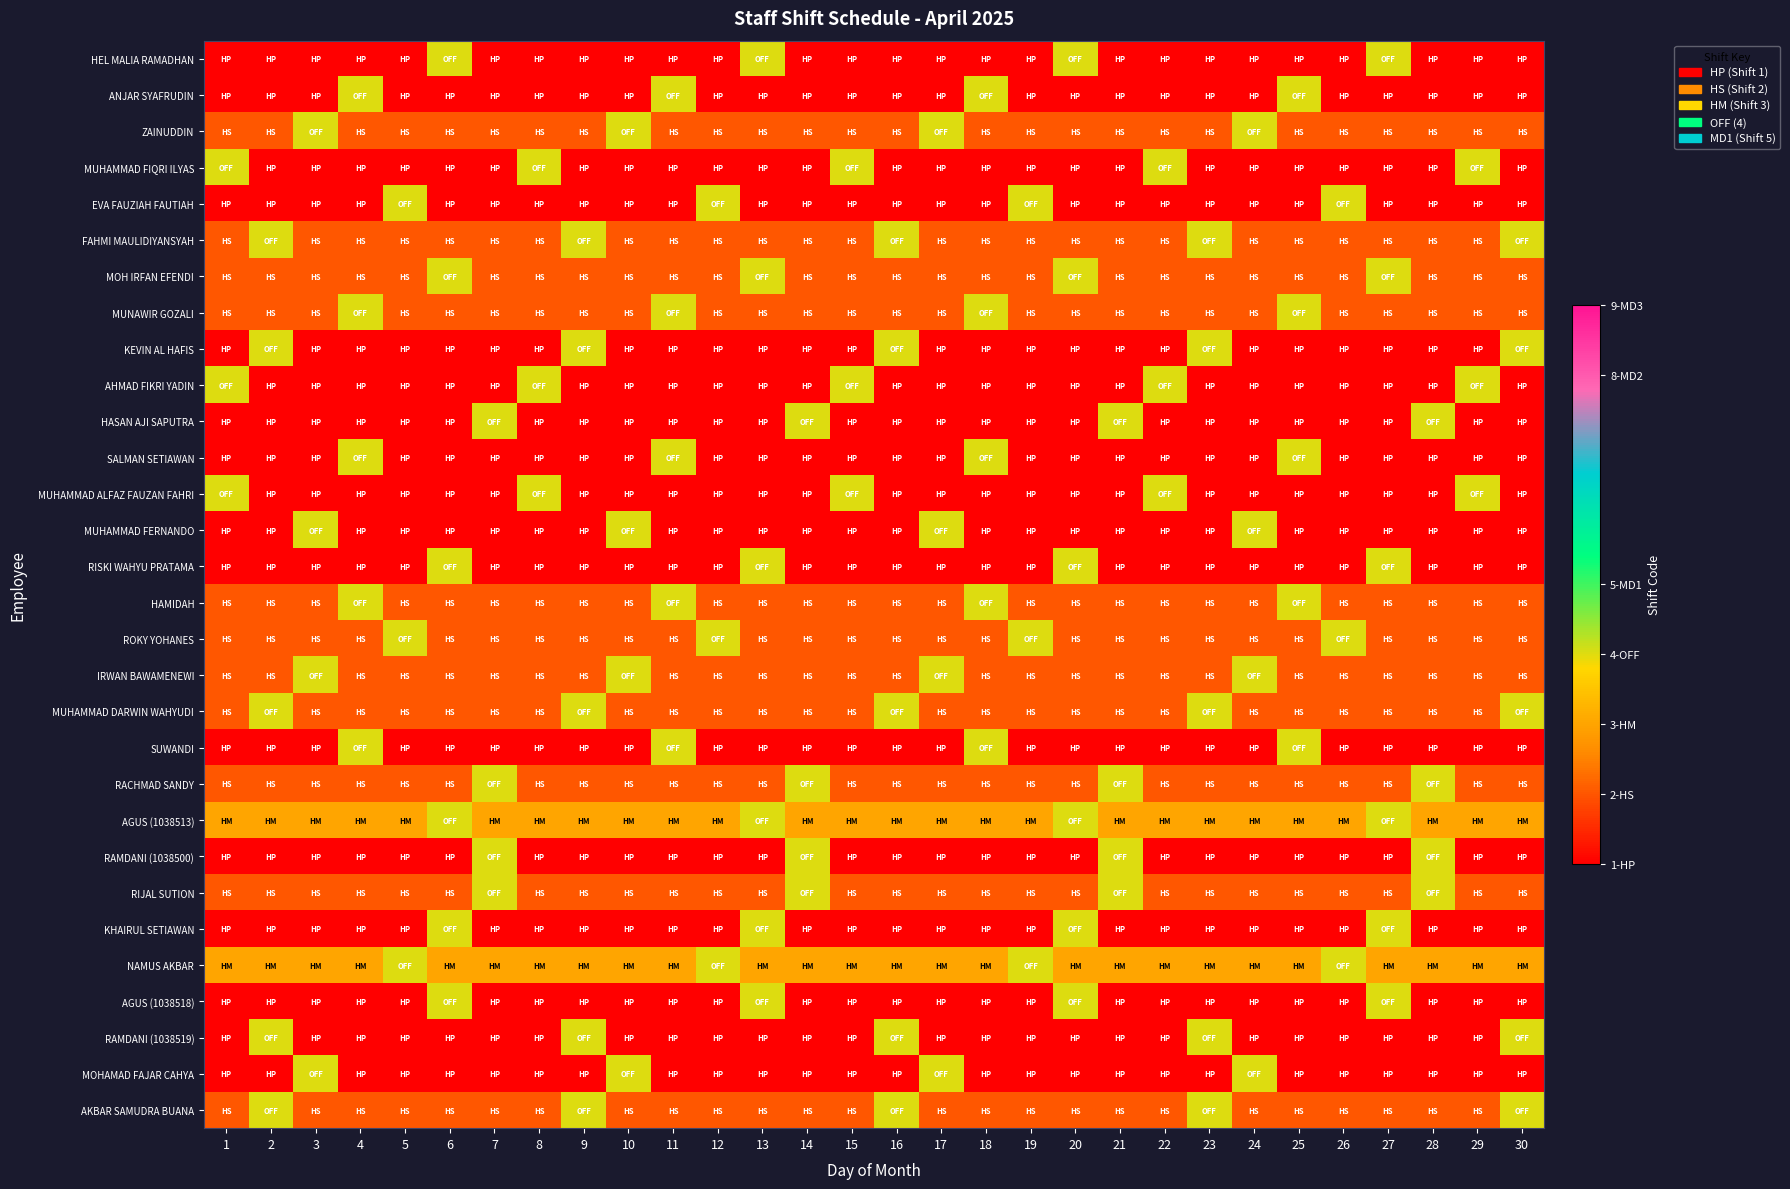

Reading right to left, list all the values displayed in this chart.

HEL MALIA RAMADHAN: 30=1	29=1	28=1	27=4	26=1	25=1	24=1	23=1	22=1	21=1	20=4	19=1	18=1	17=1	16=1	15=1	14=1	13=4	12=1	11=1	10=1	9=1	8=1	7=1	6=4	5=1	4=1	3=1	2=1	1=1
ANJAR SYAFRUDIN: 30=1	29=1	28=1	27=1	26=1	25=4	24=1	23=1	22=1	21=1	20=1	19=1	18=4	17=1	16=1	15=1	14=1	13=1	12=1	11=4	10=1	9=1	8=1	7=1	6=1	5=1	4=4	3=1	2=1	1=1
ZAINUDDIN: 30=2	29=2	28=2	27=2	26=2	25=2	24=4	23=2	22=2	21=2	20=2	19=2	18=2	17=4	16=2	15=2	14=2	13=2	12=2	11=2	10=4	9=2	8=2	7=2	6=2	5=2	4=2	3=4	2=2	1=2
MUHAMMAD FIQRI ILYAS: 30=1	29=4	28=1	27=1	26=1	25=1	24=1	23=1	22=4	21=1	20=1	19=1	18=1	17=1	16=1	15=4	14=1	13=1	12=1	11=1	10=1	9=1	8=4	7=1	6=1	5=1	4=1	3=1	2=1	1=4
EVA FAUZIAH FAUTIAH: 30=1	29=1	28=1	27=1	26=4	25=1	24=1	23=1	22=1	21=1	20=1	19=4	18=1	17=1	16=1	15=1	14=1	13=1	12=4	11=1	10=1	9=1	8=1	7=1	6=1	5=4	4=1	3=1	2=1	1=1
FAHMI MAULIDIYANSYAH: 30=4	29=2	28=2	27=2	26=2	25=2	24=2	23=4	22=2	21=2	20=2	19=2	18=2	17=2	16=4	15=2	14=2	13=2	12=2	11=2	10=2	9=4	8=2	7=2	6=2	5=2	4=2	3=2	2=4	1=2
MOH IRFAN EFENDI: 30=2	29=2	28=2	27=4	26=2	25=2	24=2	23=2	22=2	21=2	20=4	19=2	18=2	17=2	16=2	15=2	14=2	13=4	12=2	11=2	10=2	9=2	8=2	7=2	6=4	5=2	4=2	3=2	2=2	1=2
MUNAWIR GOZALI: 30=2	29=2	28=2	27=2	26=2	25=4	24=2	23=2	22=2	21=2	20=2	19=2	18=4	17=2	16=2	15=2	14=2	13=2	12=2	11=4	10=2	9=2	8=2	7=2	6=2	5=2	4=4	3=2	2=2	1=2
KEVIN AL HAFIS: 30=4	29=1	28=1	27=1	26=1	25=1	24=1	23=4	22=1	21=1	20=1	19=1	18=1	17=1	16=4	15=1	14=1	13=1	12=1	11=1	10=1	9=4	8=1	7=1	6=1	5=1	4=1	3=1	2=4	1=1
AHMAD FIKRI YADIN: 30=1	29=4	28=1	27=1	26=1	25=1	24=1	23=1	22=4	21=1	20=1	19=1	18=1	17=1	16=1	15=4	14=1	13=1	12=1	11=1	10=1	9=1	8=4	7=1	6=1	5=1	4=1	3=1	2=1	1=4
HASAN AJI SAPUTRA: 30=1	29=1	28=4	27=1	26=1	25=1	24=1	23=1	22=1	21=4	20=1	19=1	18=1	17=1	16=1	15=1	14=4	13=1	12=1	11=1	10=1	9=1	8=1	7=4	6=1	5=1	4=1	3=1	2=1	1=1
SALMAN SETIAWAN: 30=1	29=1	28=1	27=1	26=1	25=4	24=1	23=1	22=1	21=1	20=1	19=1	18=4	17=1	16=1	15=1	14=1	13=1	12=1	11=4	10=1	9=1	8=1	7=1	6=1	5=1	4=4	3=1	2=1	1=1
MUHAMMAD ALFAZ FAUZAN FAHRI: 30=1	29=4	28=1	27=1	26=1	25=1	24=1	23=1	22=4	21=1	20=1	19=1	18=1	17=1	16=1	15=4	14=1	13=1	12=1	11=1	10=1	9=1	8=4	7=1	6=1	5=1	4=1	3=1	2=1	1=4
MUHAMMAD FERNANDO: 30=1	29=1	28=1	27=1	26=1	25=1	24=4	23=1	22=1	21=1	20=1	19=1	18=1	17=4	16=1	15=1	14=1	13=1	12=1	11=1	10=4	9=1	8=1	7=1	6=1	5=1	4=1	3=4	2=1	1=1
RISKI WAHYU PRATAMA: 30=1	29=1	28=1	27=4	26=1	25=1	24=1	23=1	22=1	21=1	20=4	19=1	18=1	17=1	16=1	15=1	14=1	13=4	12=1	11=1	10=1	9=1	8=1	7=1	6=4	5=1	4=1	3=1	2=1	1=1
HAMIDAH: 30=2	29=2	28=2	27=2	26=2	25=4	24=2	23=2	22=2	21=2	20=2	19=2	18=4	17=2	16=2	15=2	14=2	13=2	12=2	11=4	10=2	9=2	8=2	7=2	6=2	5=2	4=4	3=2	2=2	1=2
ROKY YOHANES: 30=2	29=2	28=2	27=2	26=4	25=2	24=2	23=2	22=2	21=2	20=2	19=4	18=2	17=2	16=2	15=2	14=2	13=2	12=4	11=2	10=2	9=2	8=2	7=2	6=2	5=4	4=2	3=2	2=2	1=2
IRWAN BAWAMENEWI: 30=2	29=2	28=2	27=2	26=2	25=2	24=4	23=2	22=2	21=2	20=2	19=2	18=2	17=4	16=2	15=2	14=2	13=2	12=2	11=2	10=4	9=2	8=2	7=2	6=2	5=2	4=2	3=4	2=2	1=2
MUHAMMAD DARWIN WAHYUDI: 30=4	29=2	28=2	27=2	26=2	25=2	24=2	23=4	22=2	21=2	20=2	19=2	18=2	17=2	16=4	15=2	14=2	13=2	12=2	11=2	10=2	9=4	8=2	7=2	6=2	5=2	4=2	3=2	2=4	1=2
SUWANDI: 30=1	29=1	28=1	27=1	26=1	25=4	24=1	23=1	22=1	21=1	20=1	19=1	18=4	17=1	16=1	15=1	14=1	13=1	12=1	11=4	10=1	9=1	8=1	7=1	6=1	5=1	4=4	3=1	2=1	1=1
RACHMAD SANDY: 30=2	29=2	28=4	27=2	26=2	25=2	24=2	23=2	22=2	21=4	20=2	19=2	18=2	17=2	16=2	15=2	14=4	13=2	12=2	11=2	10=2	9=2	8=2	7=4	6=2	5=2	4=2	3=2	2=2	1=2
AGUS (1038513): 30=3	29=3	28=3	27=4	26=3	25=3	24=3	23=3	22=3	21=3	20=4	19=3	18=3	17=3	16=3	15=3	14=3	13=4	12=3	11=3	10=3	9=3	8=3	7=3	6=4	5=3	4=3	3=3	2=3	1=3
RAMDANI (1038500): 30=1	29=1	28=4	27=1	26=1	25=1	24=1	23=1	22=1	21=4	20=1	19=1	18=1	17=1	16=1	15=1	14=4	13=1	12=1	11=1	10=1	9=1	8=1	7=4	6=1	5=1	4=1	3=1	2=1	1=1
RIJAL SUTION: 30=2	29=2	28=4	27=2	26=2	25=2	24=2	23=2	22=2	21=4	20=2	19=2	18=2	17=2	16=2	15=2	14=4	13=2	12=2	11=2	10=2	9=2	8=2	7=4	6=2	5=2	4=2	3=2	2=2	1=2
KHAIRUL SETIAWAN: 30=1	29=1	28=1	27=4	26=1	25=1	24=1	23=1	22=1	21=1	20=4	19=1	18=1	17=1	16=1	15=1	14=1	13=4	12=1	11=1	10=1	9=1	8=1	7=1	6=4	5=1	4=1	3=1	2=1	1=1
NAMUS AKBAR: 30=3	29=3	28=3	27=3	26=4	25=3	24=3	23=3	22=3	21=3	20=3	19=4	18=3	17=3	16=3	15=3	14=3	13=3	12=4	11=3	10=3	9=3	8=3	7=3	6=3	5=4	4=3	3=3	2=3	1=3
AGUS (1038518): 30=1	29=1	28=1	27=4	26=1	25=1	24=1	23=1	22=1	21=1	20=4	19=1	18=1	17=1	16=1	15=1	14=1	13=4	12=1	11=1	10=1	9=1	8=1	7=1	6=4	5=1	4=1	3=1	2=1	1=1
RAMDANI (1038519): 30=4	29=1	28=1	27=1	26=1	25=1	24=1	23=4	22=1	21=1	20=1	19=1	18=1	17=1	16=4	15=1	14=1	13=1	12=1	11=1	10=1	9=4	8=1	7=1	6=1	5=1	4=1	3=1	2=4	1=1
MOHAMAD FAJAR CAHYA: 30=1	29=1	28=1	27=1	26=1	25=1	24=4	23=1	22=1	21=1	20=1	19=1	18=1	17=4	16=1	15=1	14=1	13=1	12=1	11=1	10=4	9=1	8=1	7=1	6=1	5=1	4=1	3=4	2=1	1=1
AKBAR SAMUDRA BUANA: 30=4	29=2	28=2	27=2	26=2	25=2	24=2	23=4	22=2	21=2	20=2	19=2	18=2	17=2	16=4	15=2	14=2	13=2	12=2	11=2	10=2	9=4	8=2	7=2	6=2	5=2	4=2	3=2	2=4	1=2